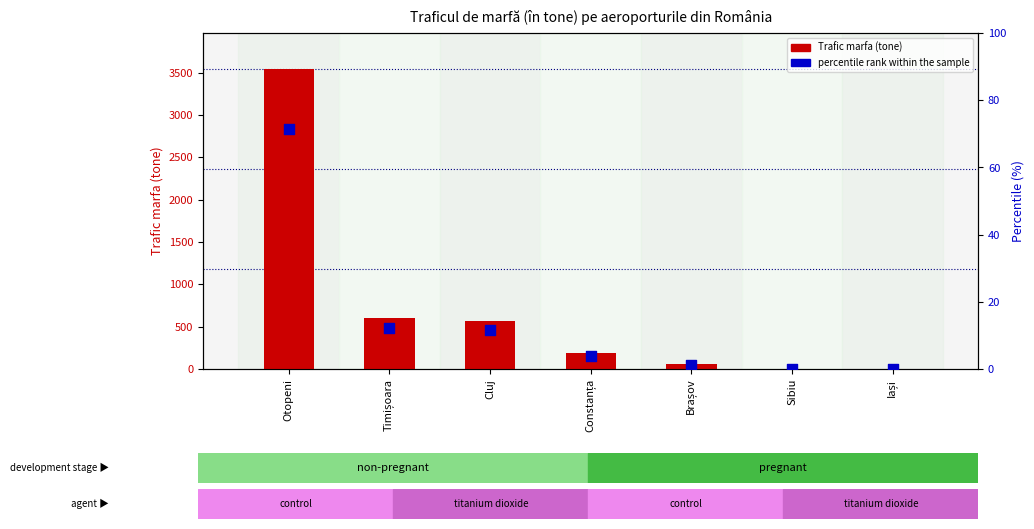

At how many categories does at least one series exceed 2581?

1